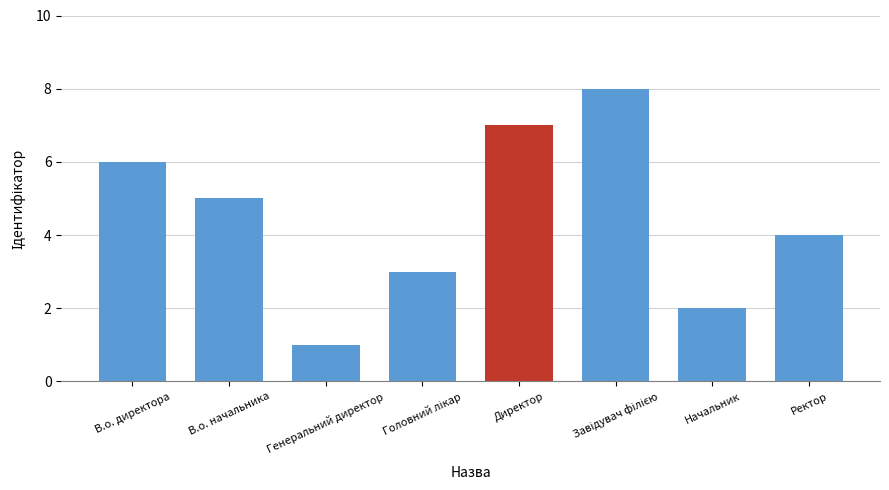

What is the difference between the maximum and minimum values?

7